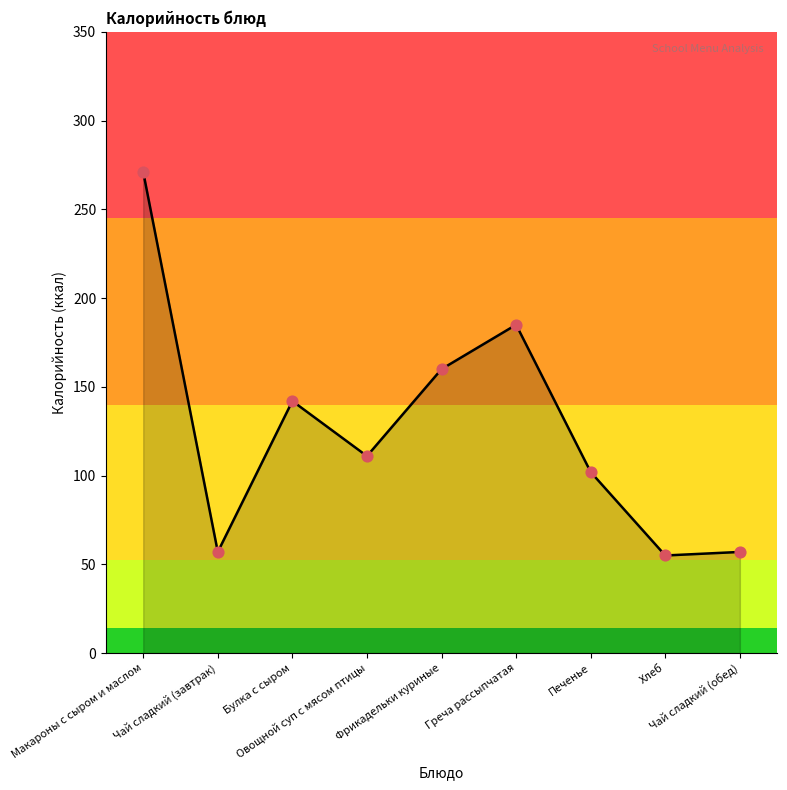

Approximately how many times larger is the value at Чай сладкий (завтрак) compared to Макароны с сыром и маслом?

0.2